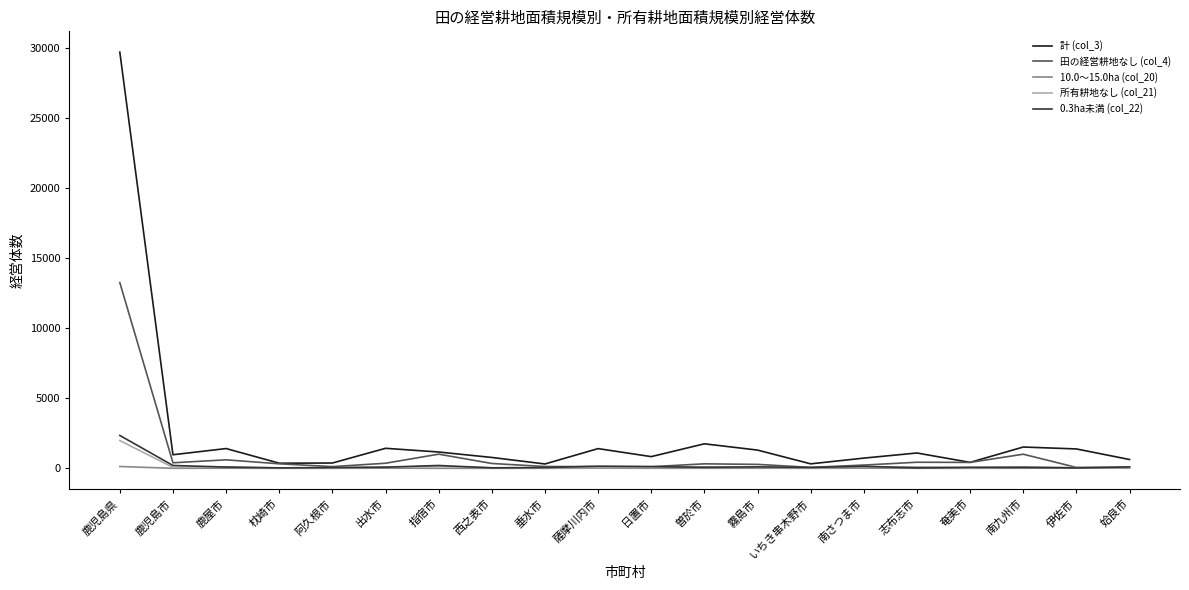

Which series has the largest range (max minus min)?

計 (col_3)